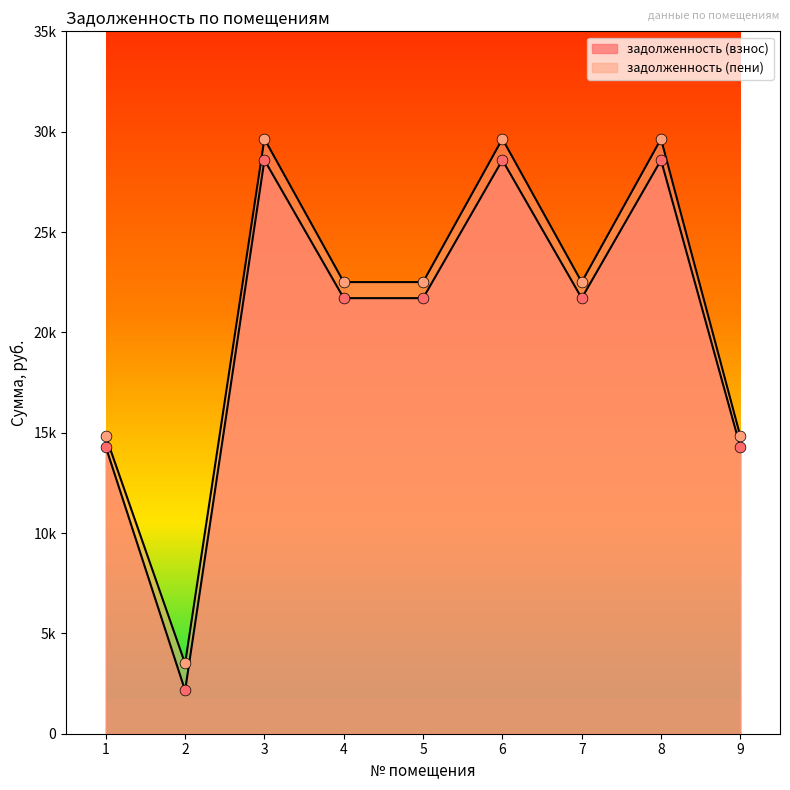

What are all the series names shown in the legend?

задолженность (взнос), задолженность (пени)